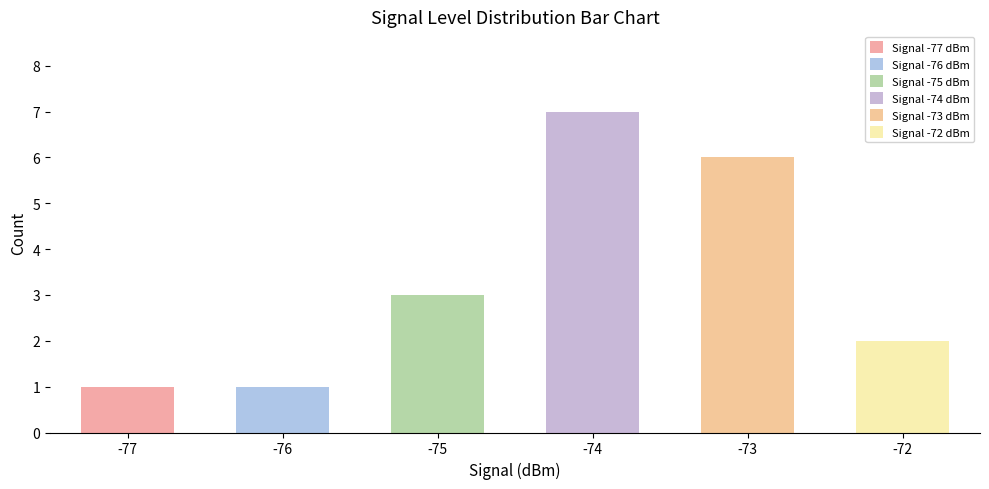

The value at -75 is 5. True or false?

False